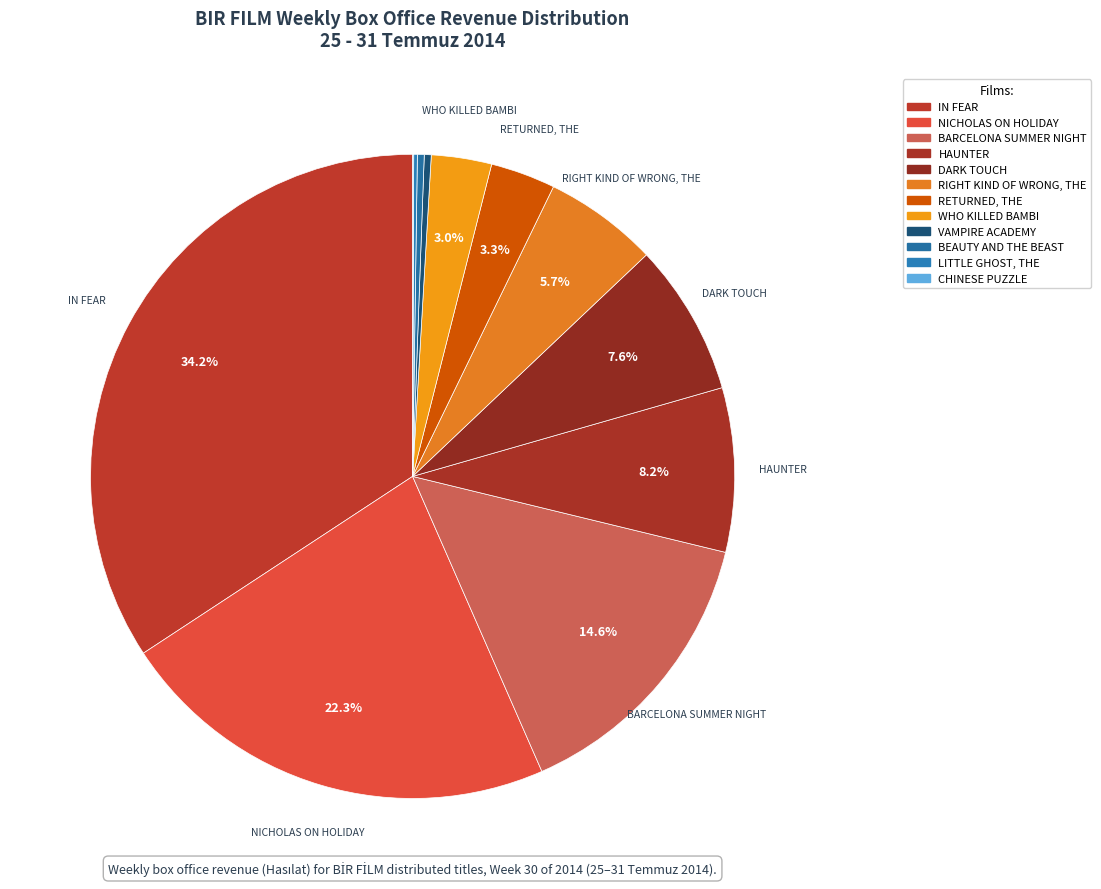

Which slice is the largest?

IN FEAR